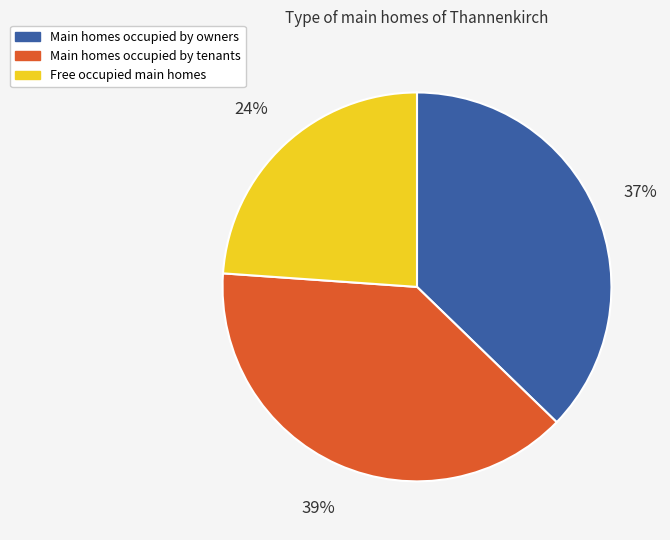

Rank the categories by value from lowest to highest.

Free occupied main homes, Main homes occupied by owners, Main homes occupied by tenants